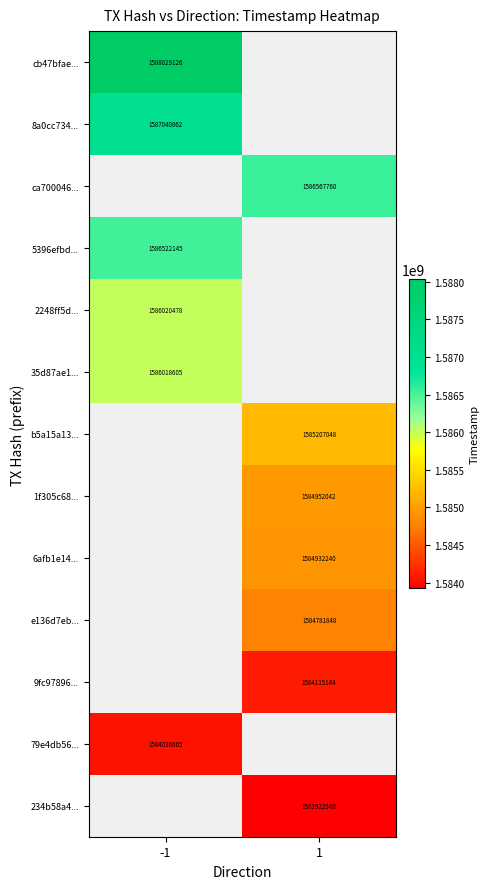

True or false: ca700046... has a value of 1011517103 at 1.

False